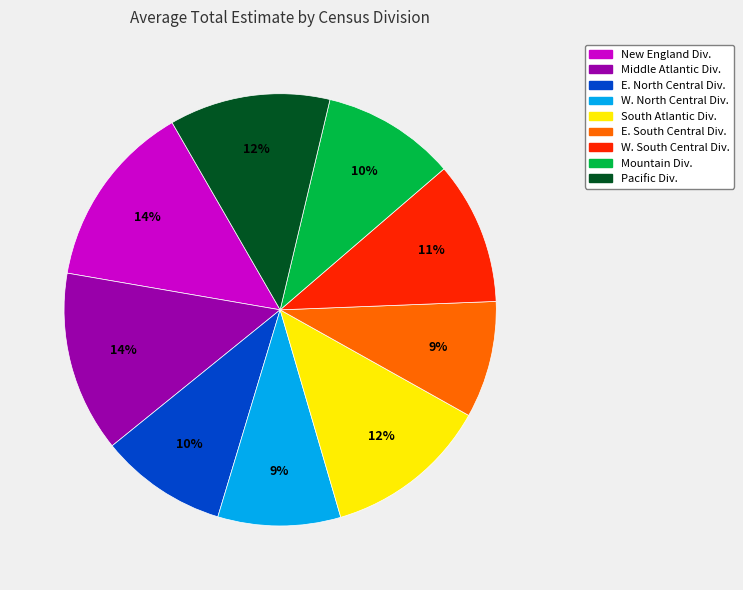

Is there any slice that represents more than half of the pie?

No